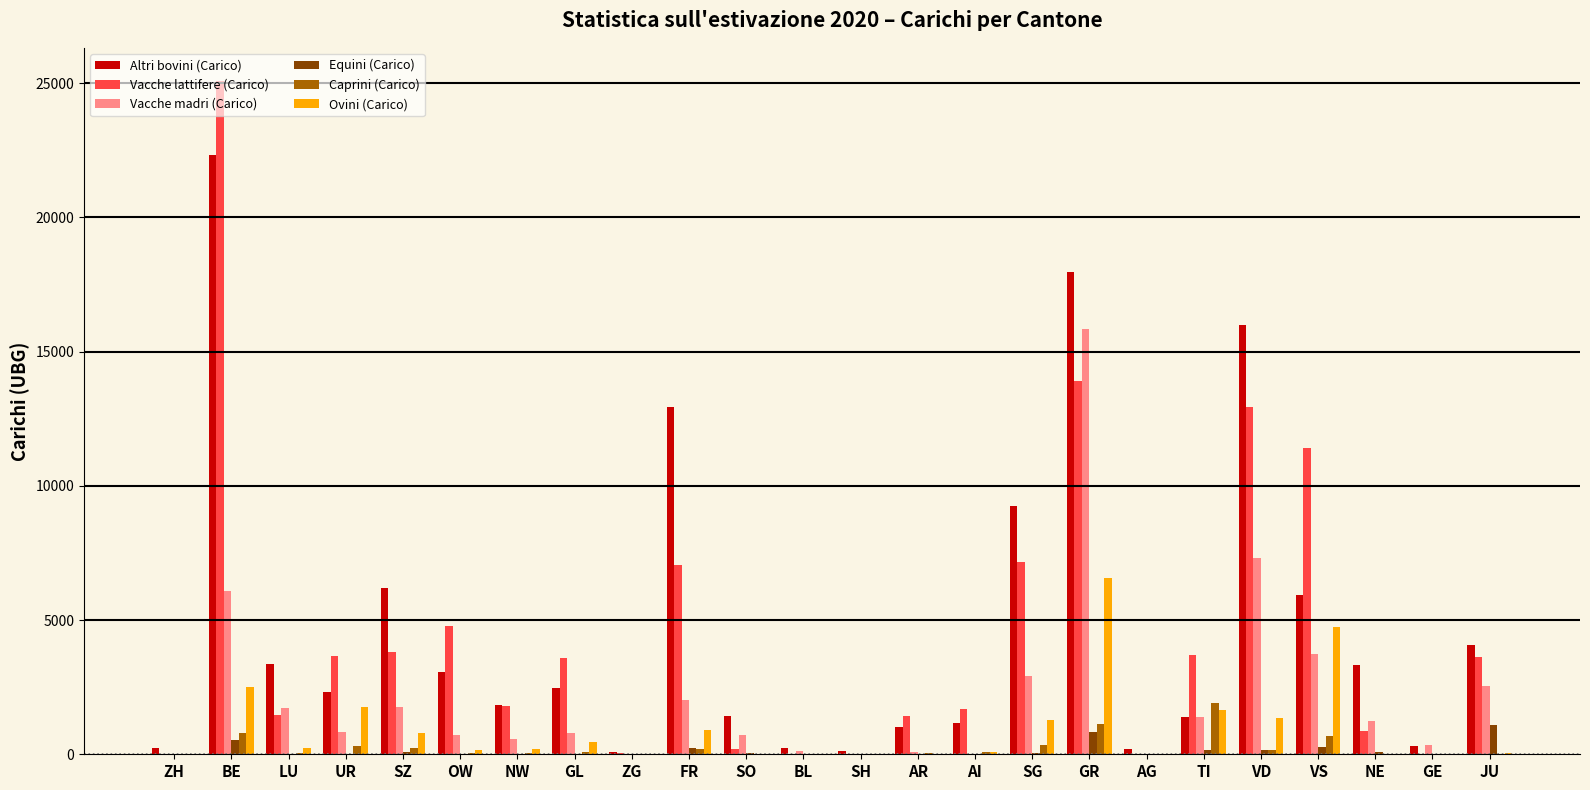

What is the sum of all Vacche madri (Carico) values?

50824.8